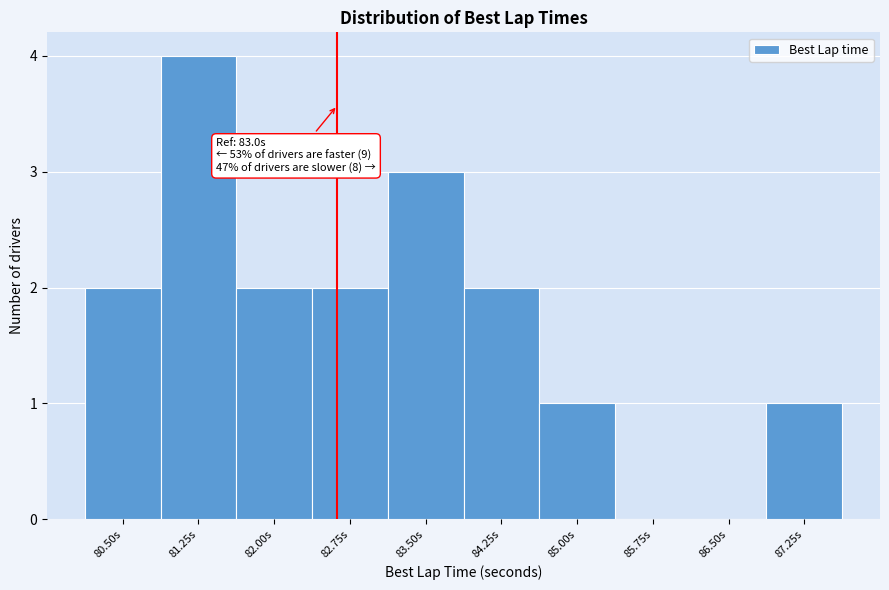

Reading right to left, what are all the values shown in this chart?

87.25s=1	86.50s=0	85.75s=0	85.00s=1	84.25s=2	83.50s=3	82.75s=2	82.00s=2	81.25s=4	80.50s=2